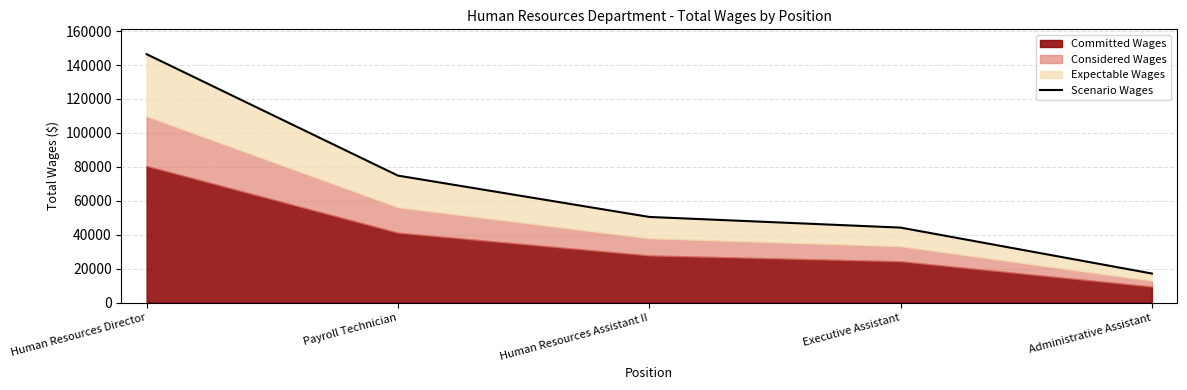

What is the label of the 1st point from the right?

Administrative Assistant